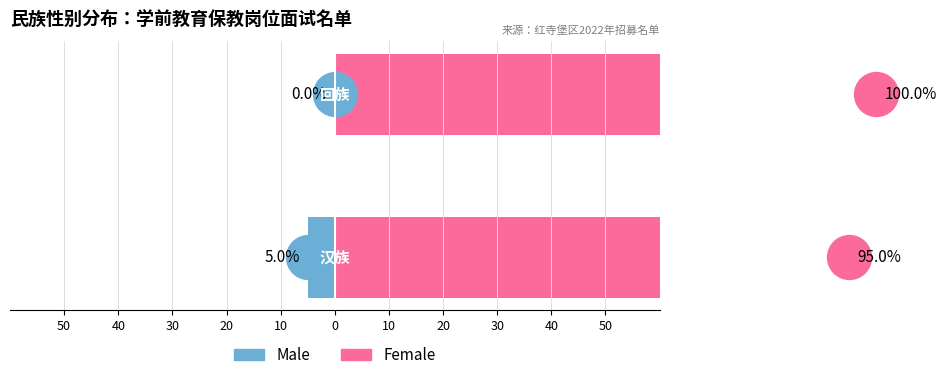

Which series contains the highest Y value?

Female